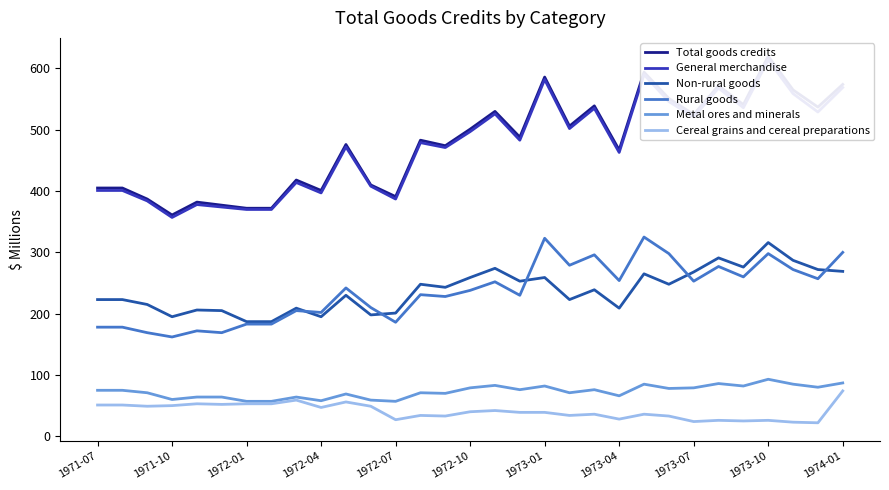

At how many categories does at least one series exceed 233?

31